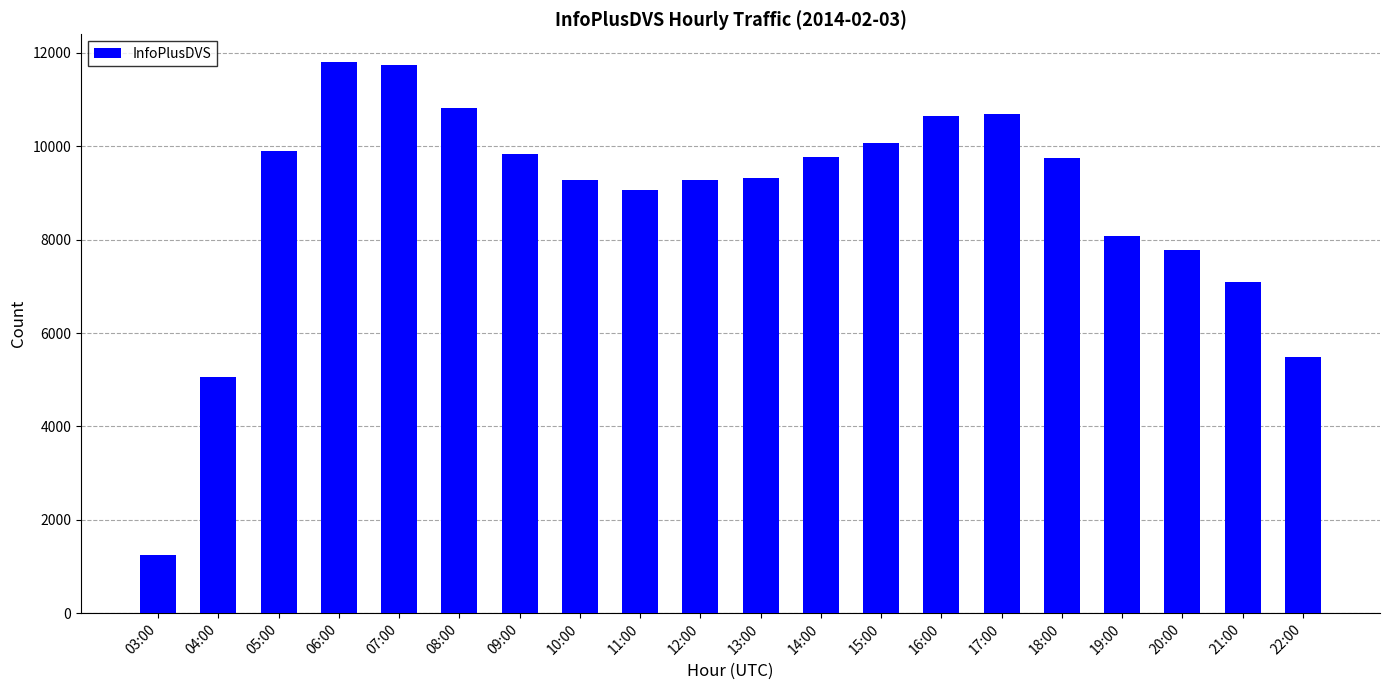

What position from the right is 09:00?

14